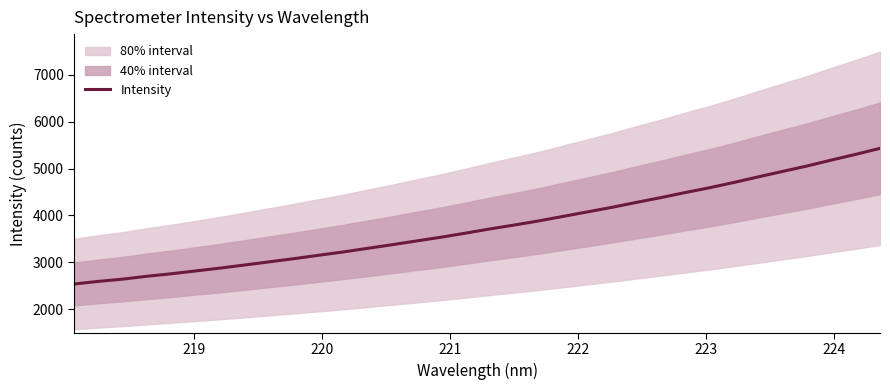

What is the maximum value shown in the chart?

5433.1